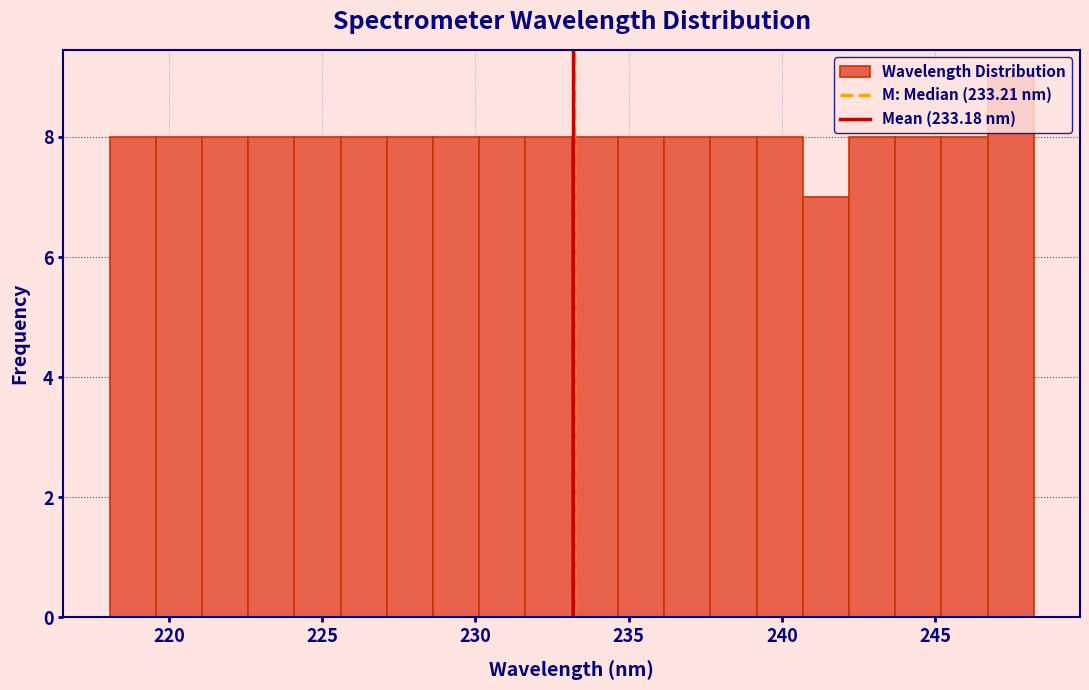

Around what value on the x-axis is the tallest bar? Give the approximate position of its centre, as read against the axis.

247.5